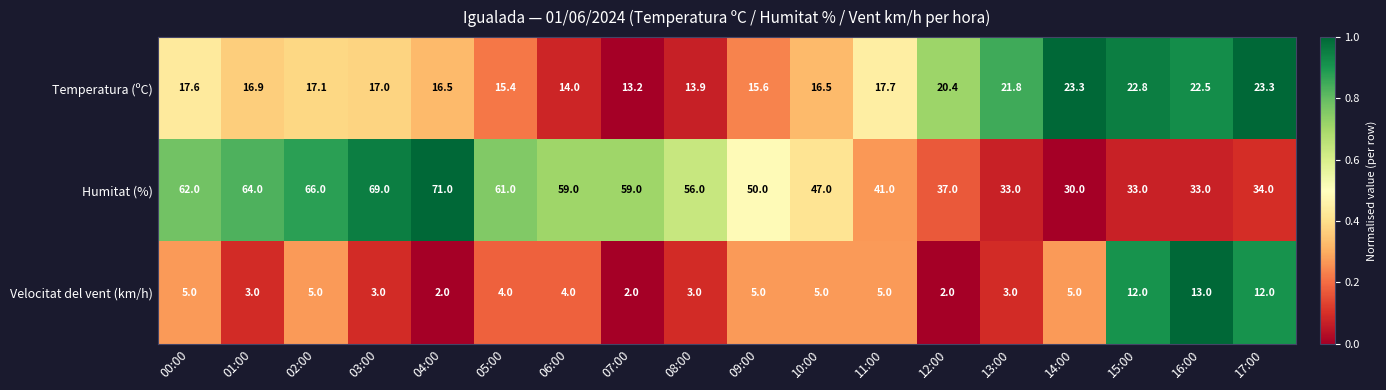

At 06:00, list the series in order from smallest to largest.

Velocitat del vent (km/h), Temperatura (ºC), Humitat (%)